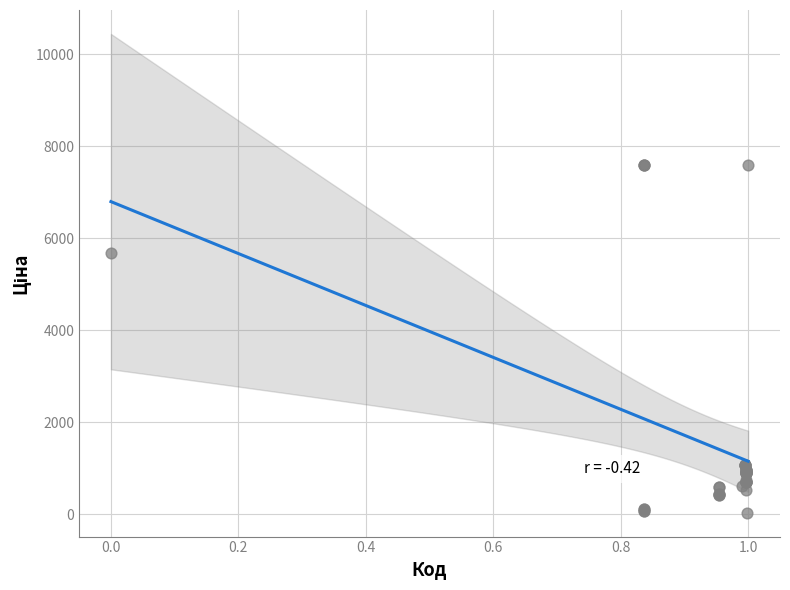

What Y value in the scatter plot is closest to 3814?

5673.8